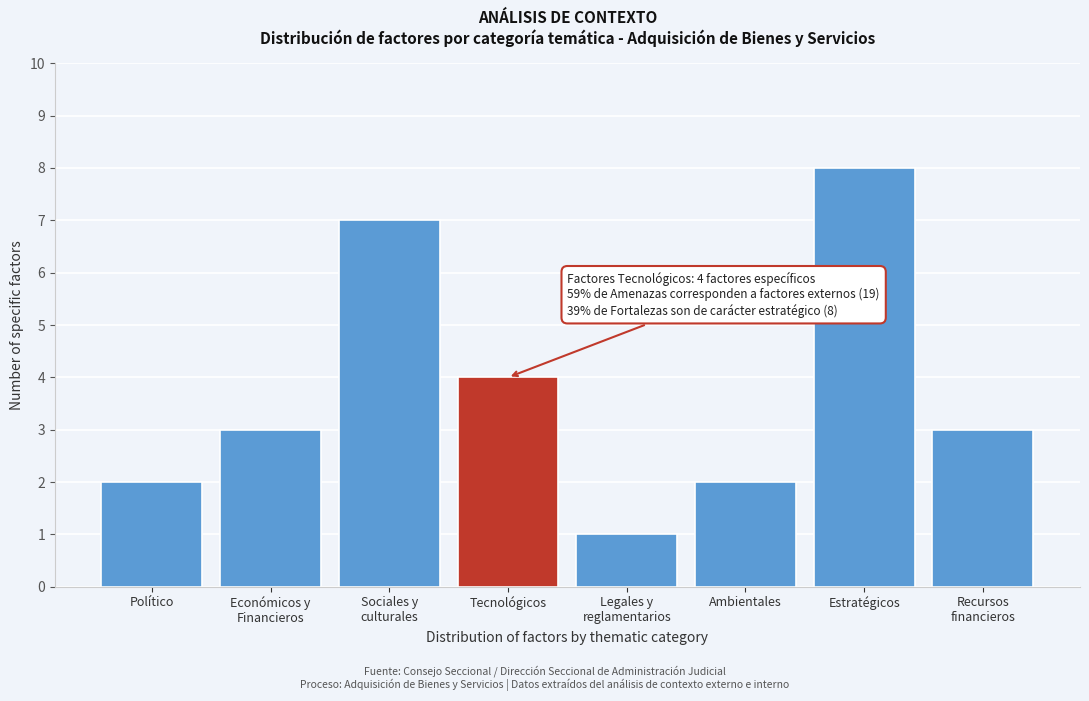

Reading right to left, what are all the values shown in this chart?

3	8	2	1	4	7	3	2